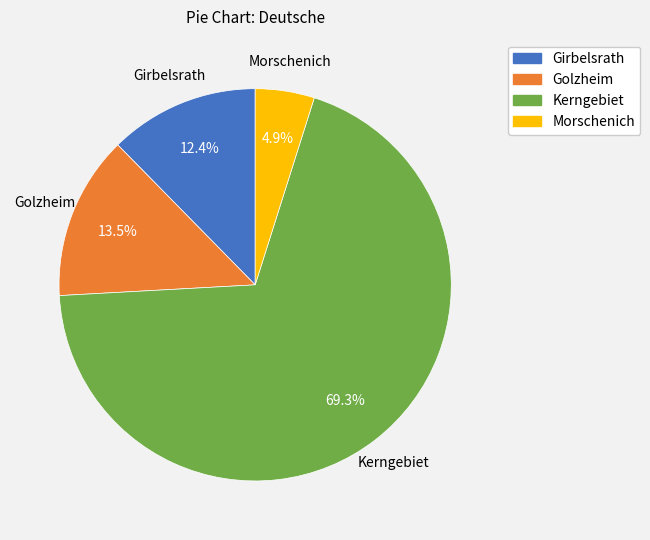

To the nearest percent, what is the difference between the largest and smallest slice percentages?

64%